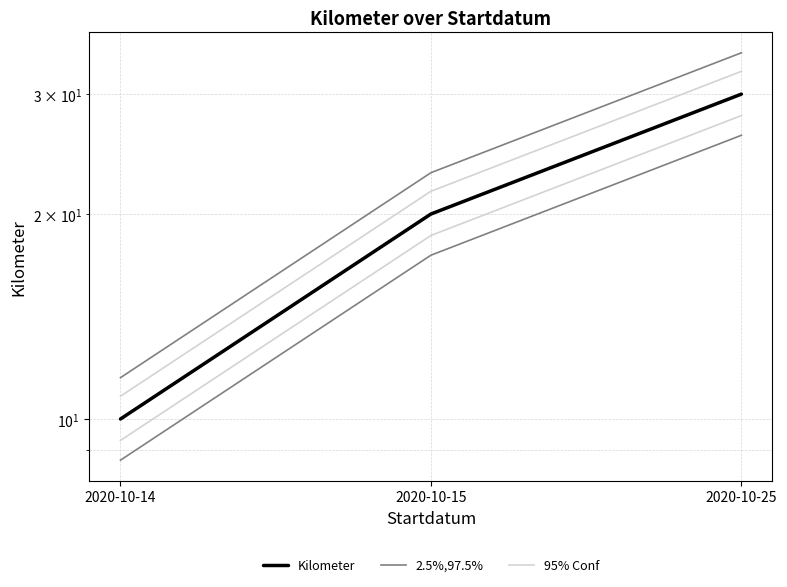

Does the chart have visible grid lines?

Yes